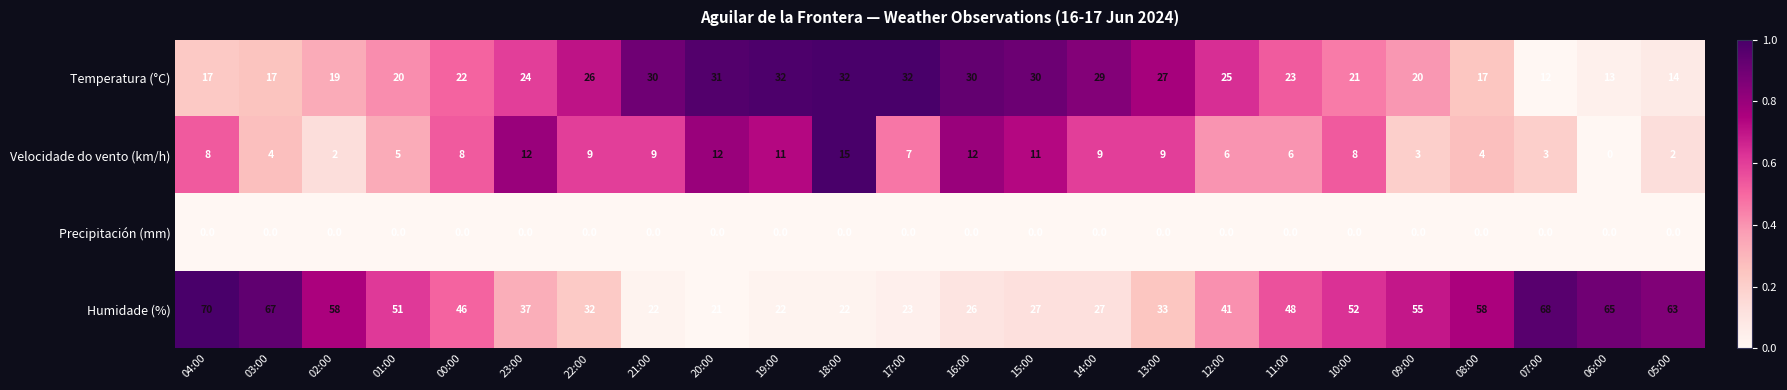

At 16:00, list the series in order from smallest to largest.

Precipitación (mm), Velocidade do vento (km/h), Humidade (%), Temperatura (°C)